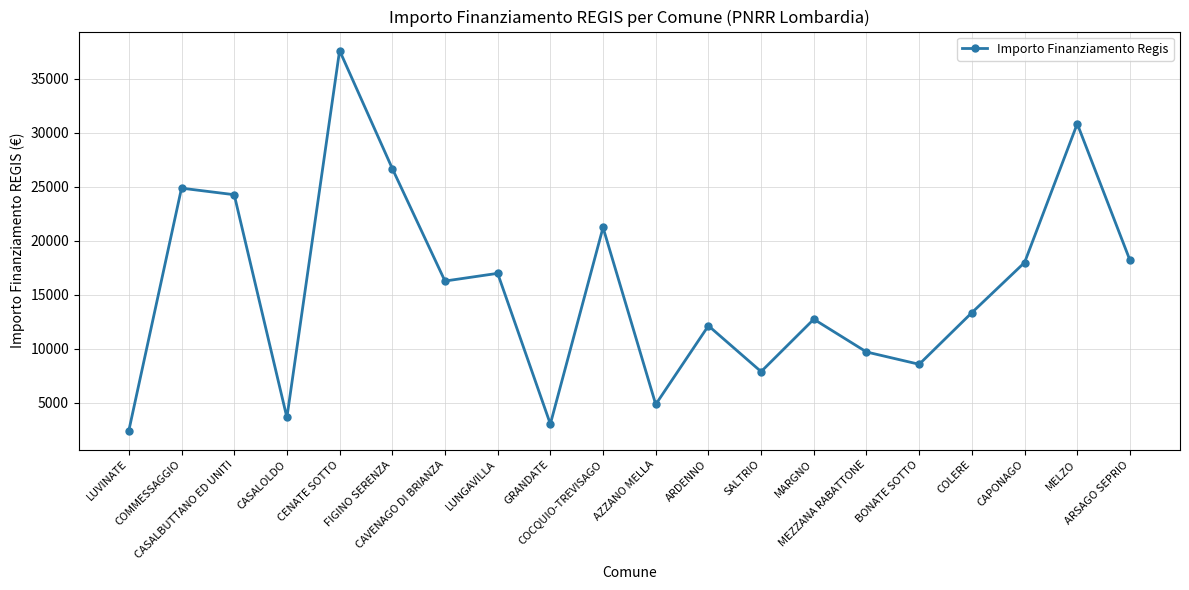

Which label corresponds to the largest value in the chart?

CENATE SOTTO